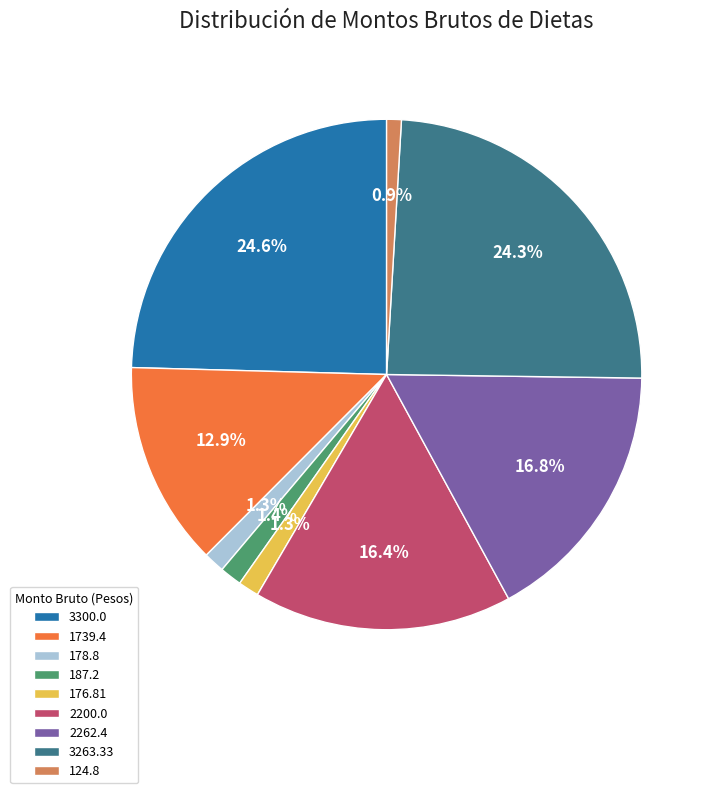

Does any single category account for the majority?

No